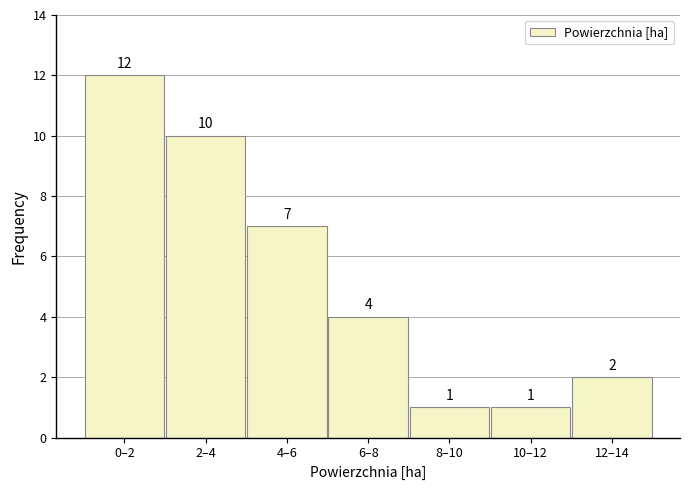

Reading left to right, what are all the values shown in this chart?

0–2=12	2–4=10	4–6=7	6–8=4	8–10=1	10–12=1	12–14=2